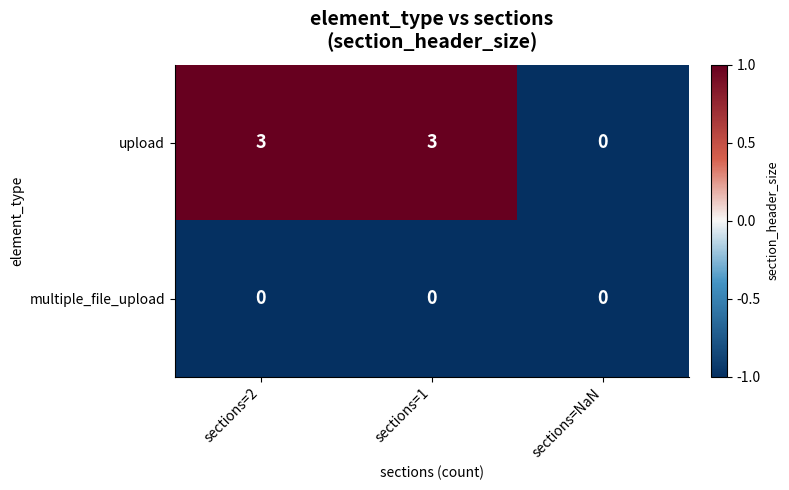

Is it true that upload equals 1 at sections=NaN?

False